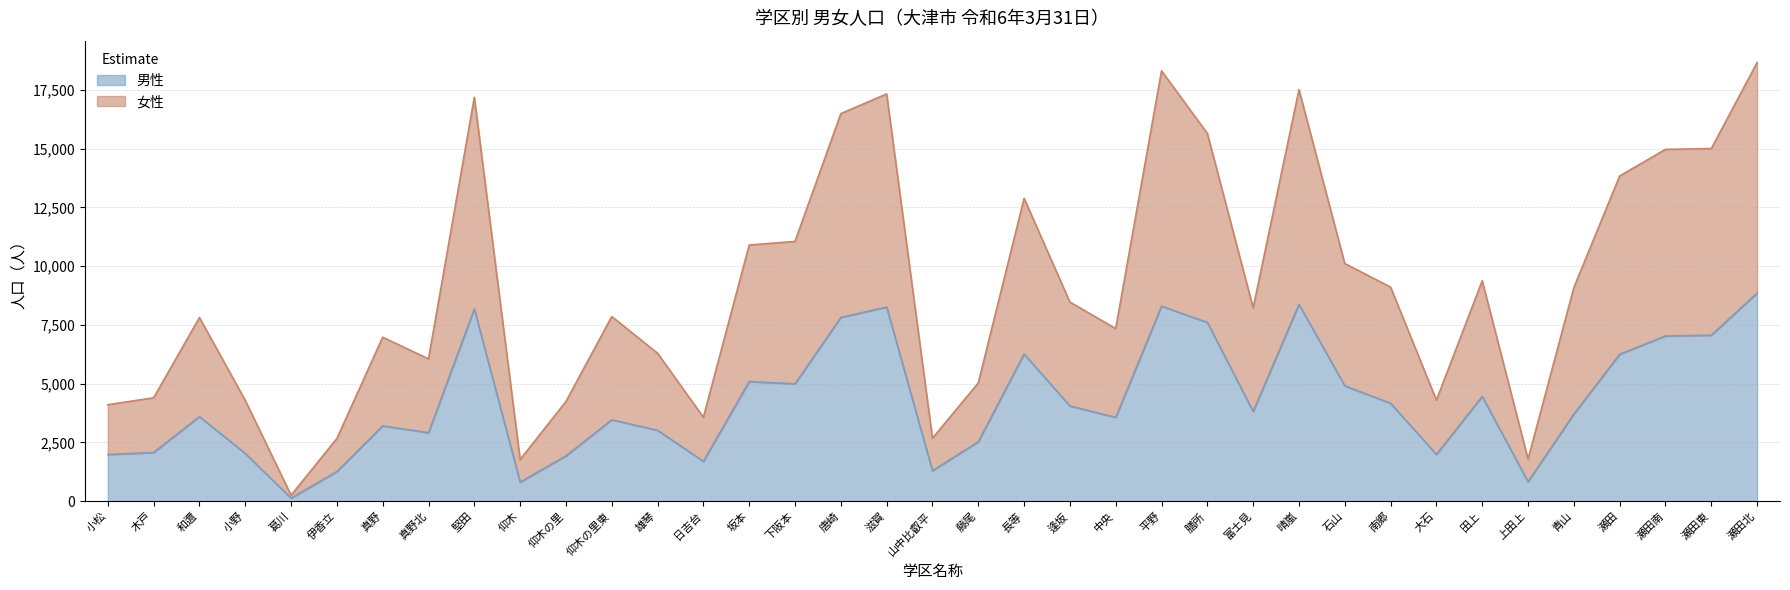

The 男性 series shows 4909 at 石山. True or false?

True